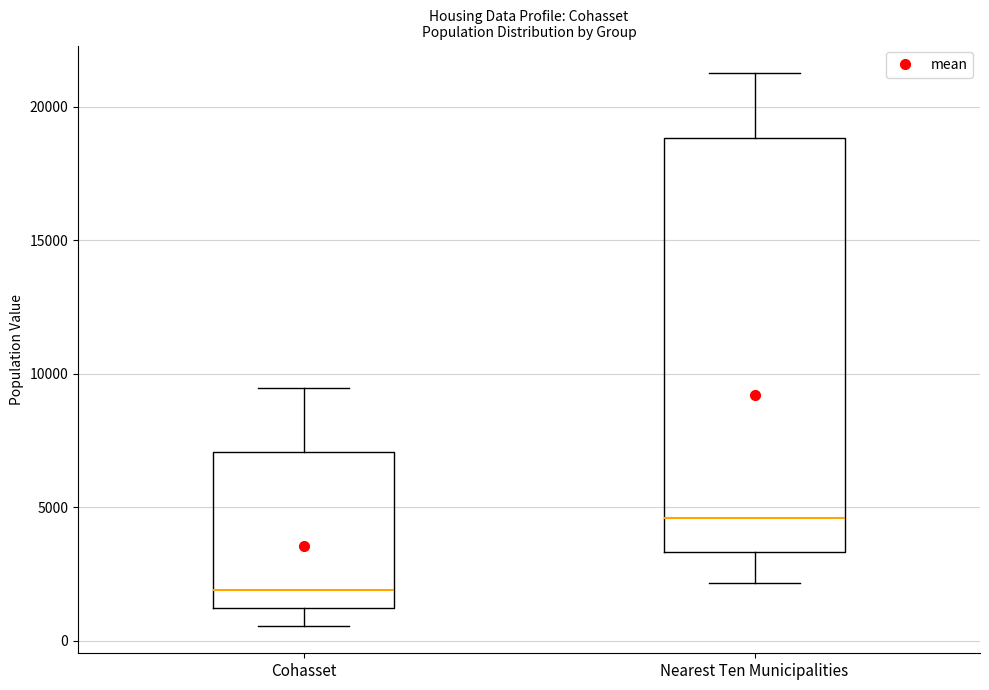

Reading left to right, read every box against the y-axis: the position of its median line, the range the box covers, and the ends of its whiskers. The values are not printed on the chart, so give them approximately, as read against the axis.

Cohasset: median 2000, box 1000 to 7000, whiskers 500 to 9500
Nearest Ten Municipalities: median 4500, box 3500 to 19000, whiskers 2000 to 21500